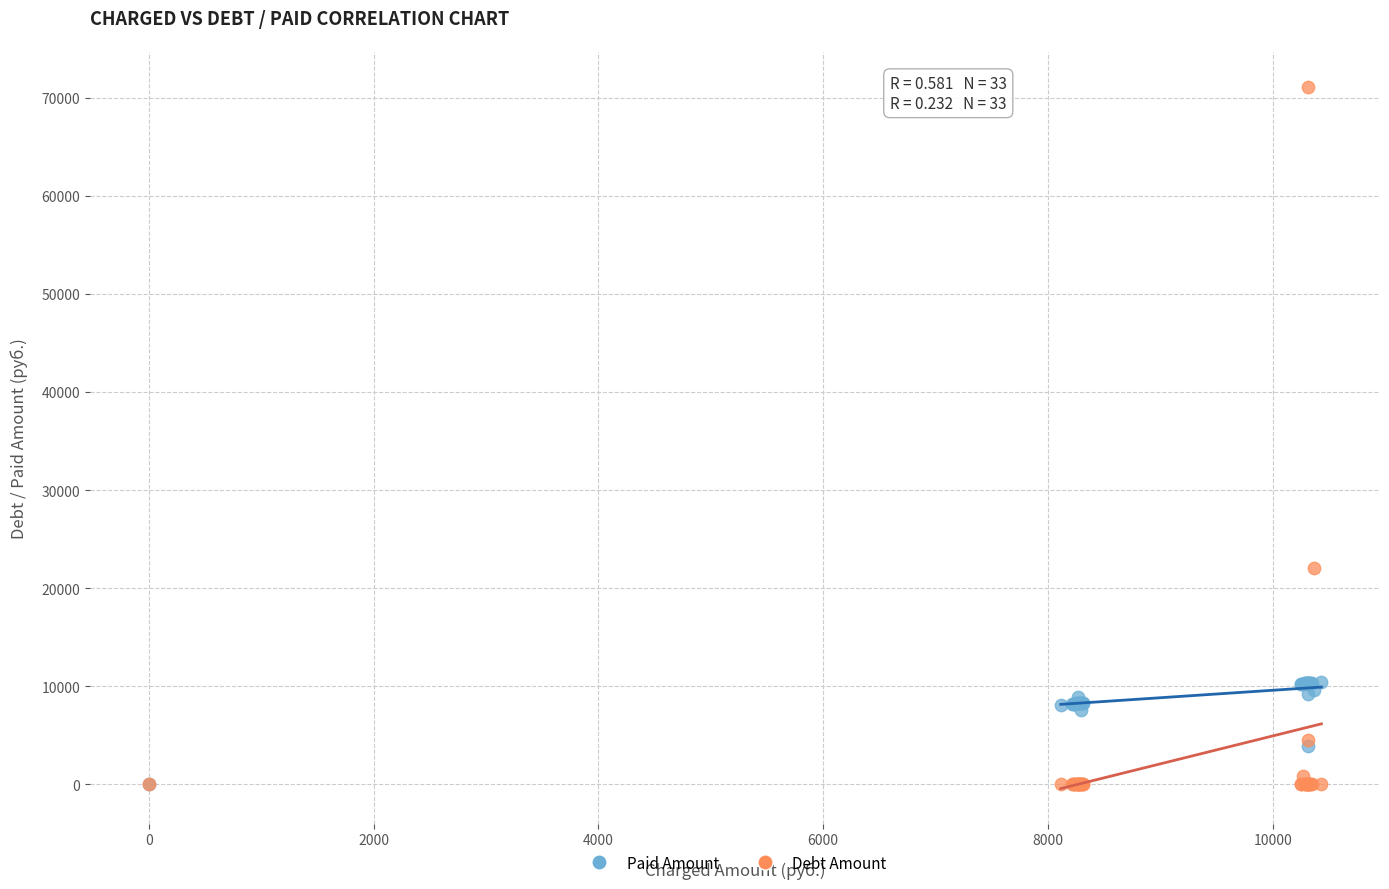

In the Debt Amount series, what Y value is closest to 35550?

22014.7